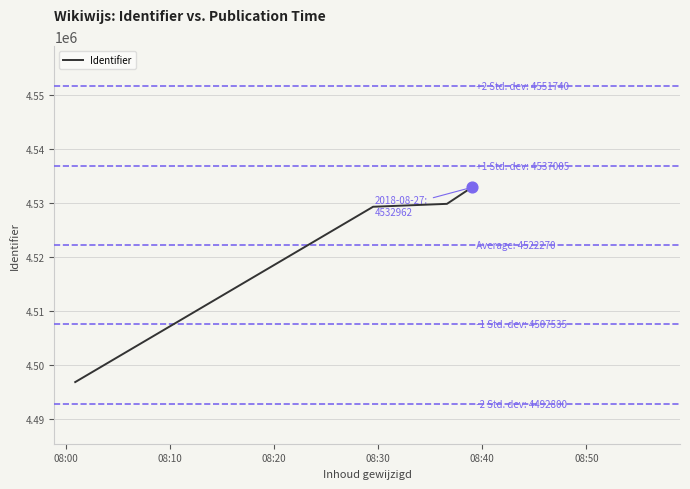

What is the minimum value shown in the chart?

4496859